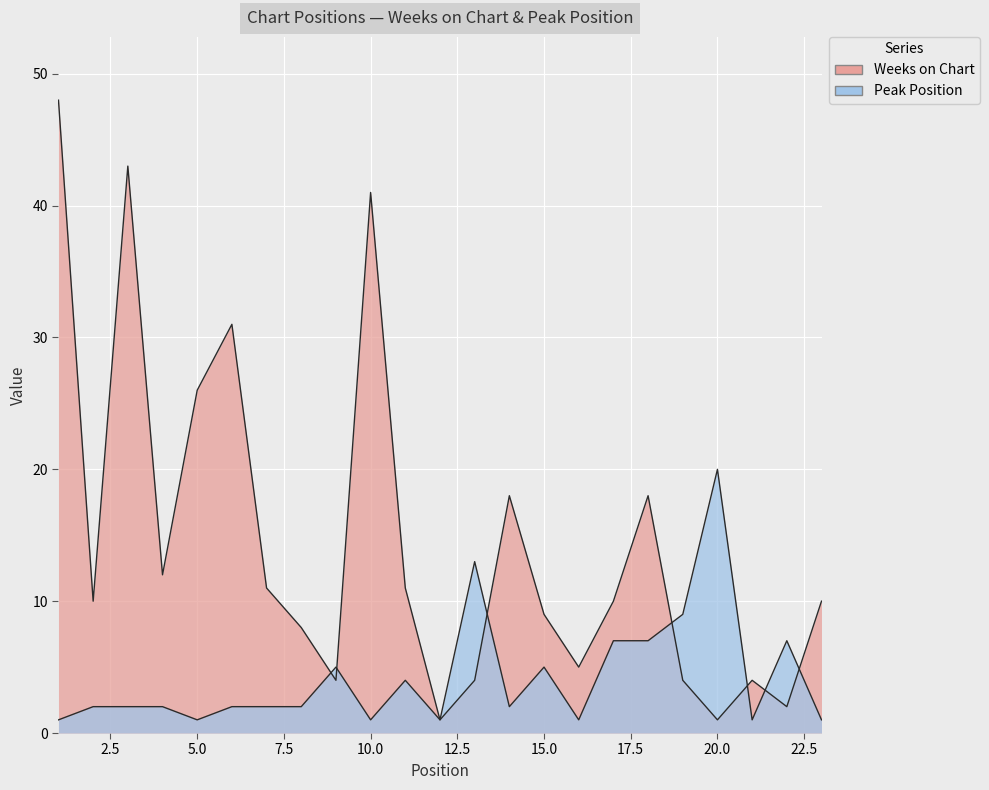

Which has a higher value, 8 or 1?

1